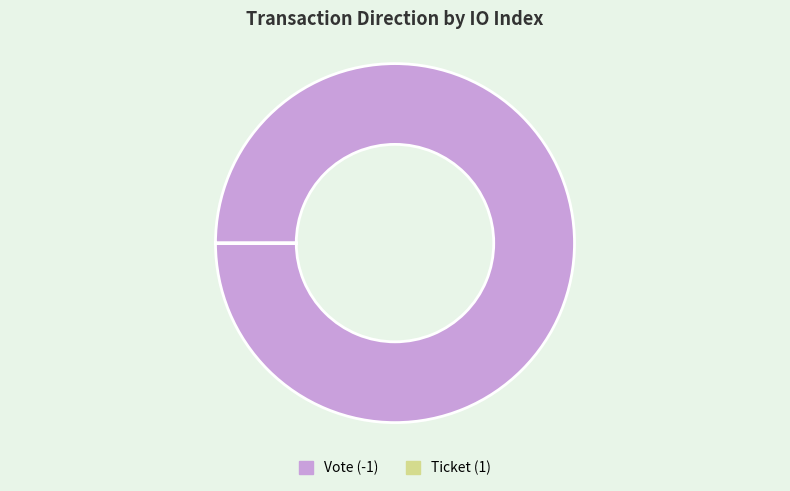

True or false: Vote (-1) accounts for 86% of the total.

False